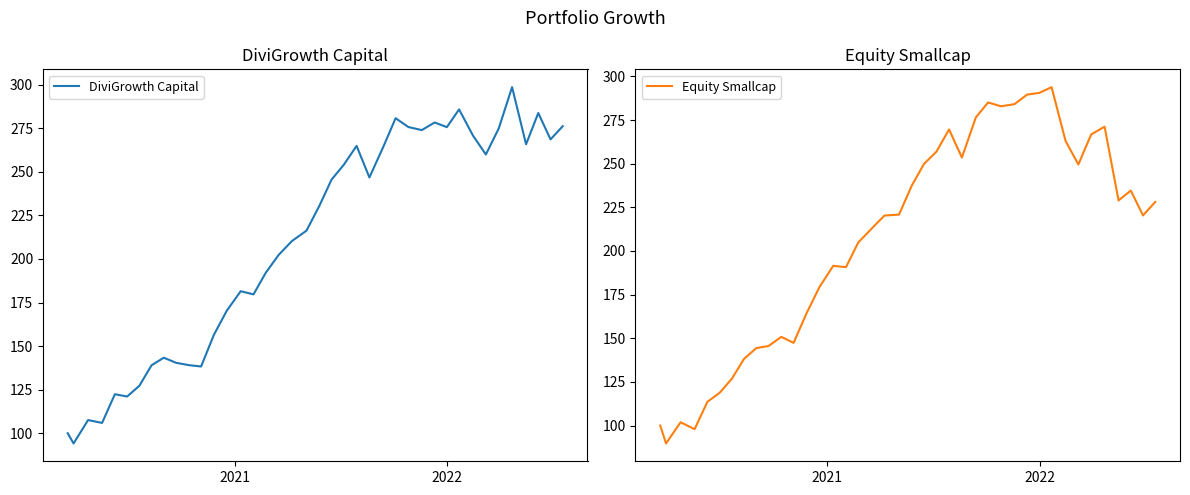

Is this an area chart (filled region under the line)?

No